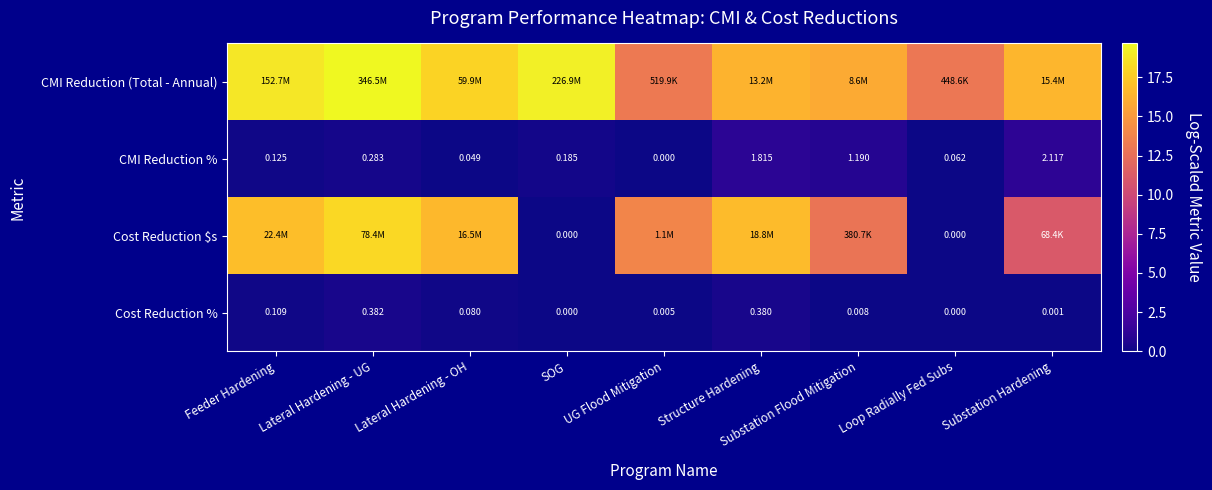

At which category does the chart reach its peak across all series?

Lateral Hardening - UG